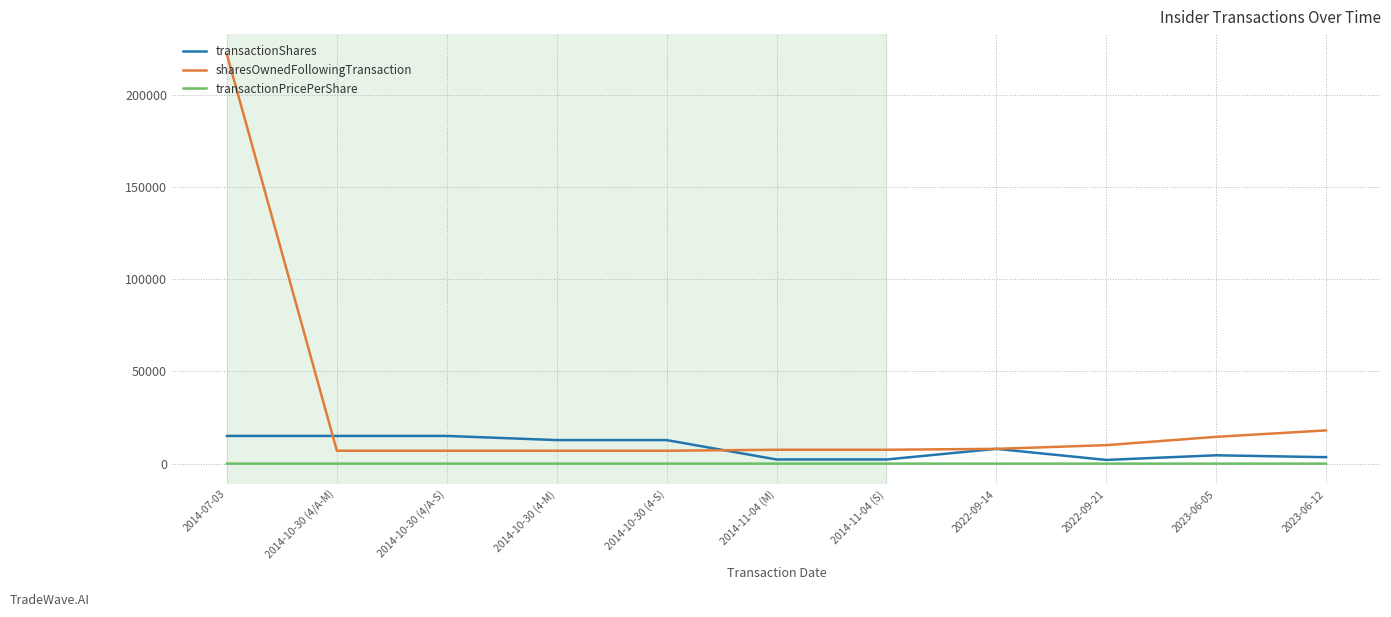

Rank the series by their average value, from highest to lowest.

sharesOwnedFollowingTransaction, transactionShares, transactionPricePerShare